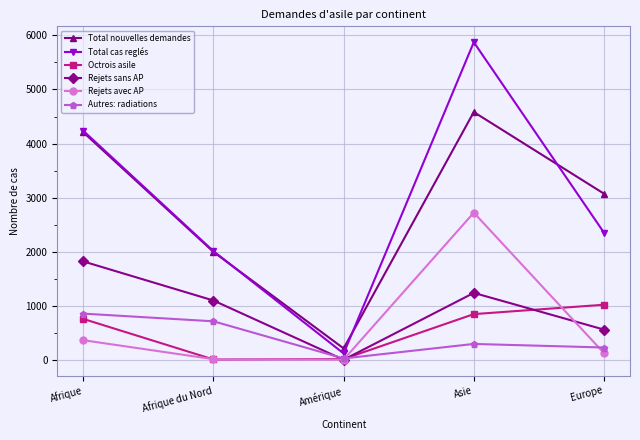

The value of Total cas reglés at Europe is 2355. True or false?

True